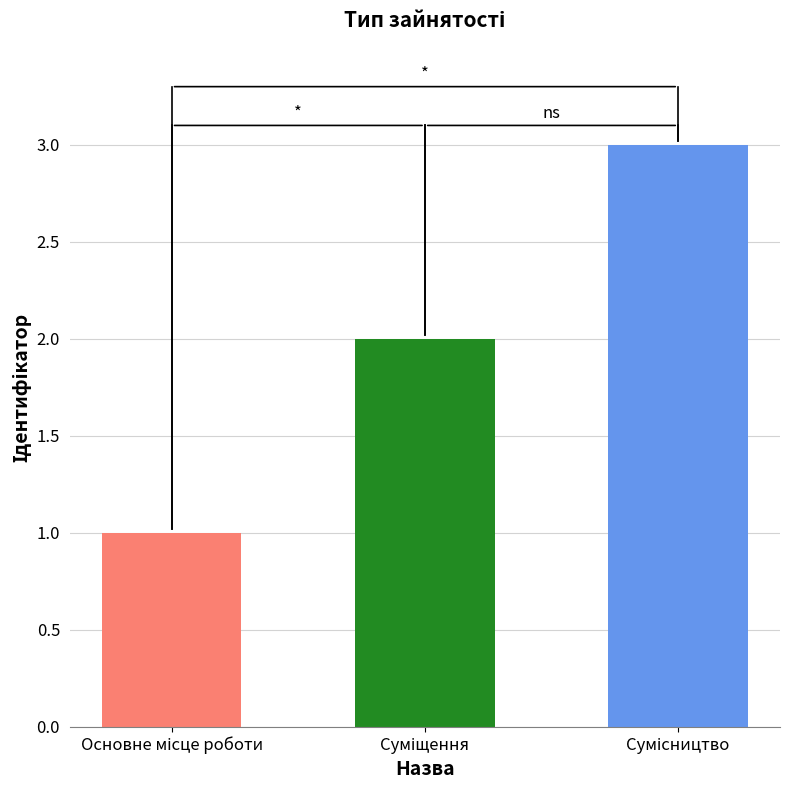

What is the value of the 2nd bar from the left?

2